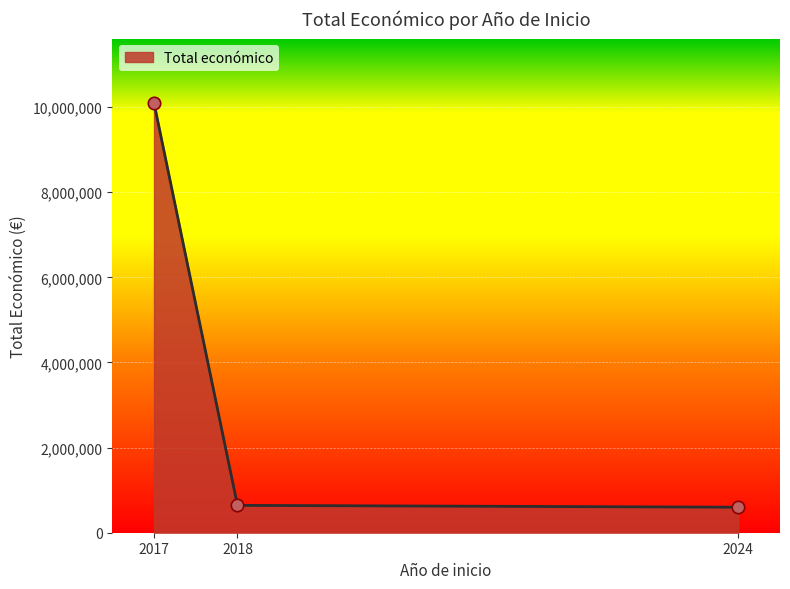

What is the ratio of the value at 2018 to the value at 2024?

1.1